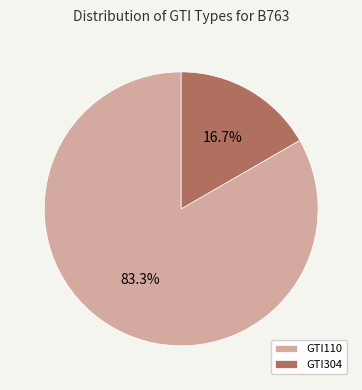

Combined, what portion of the pie is GTI110 and GTI304?

100.0%